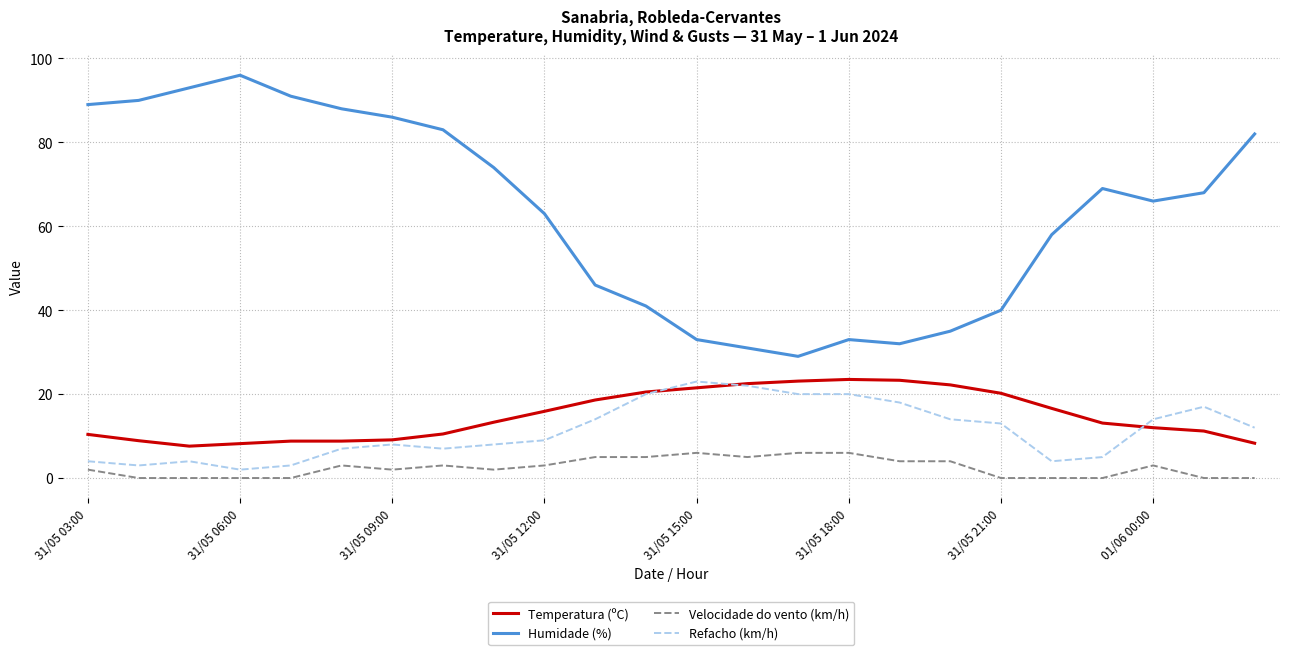

True or false: Humidade (%) and Velocidade do vento (km/h) cross at least once.

False